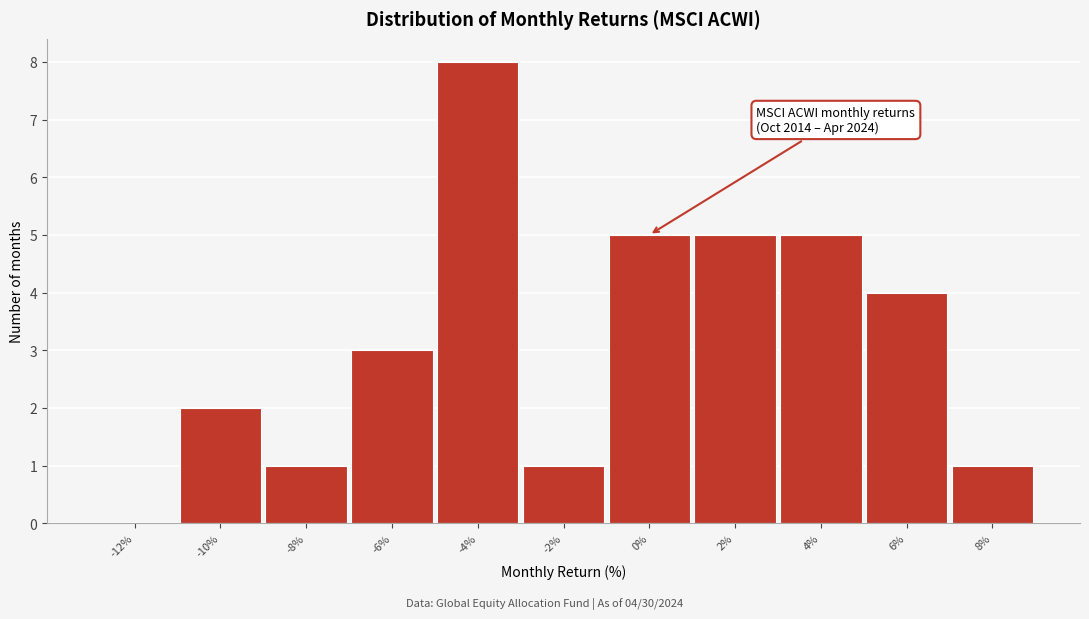

Reading left to right, transcribe all the data shown in this chart.

-12%=0	-10%=2	-8%=1	-6%=3	-4%=8	-2%=1	0%=5	2%=5	4%=5	6%=4	8%=1